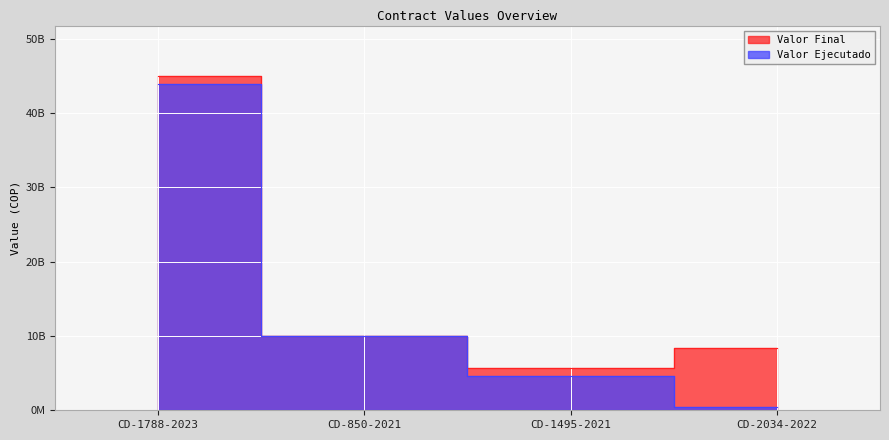

True or false: Valor Ejecutado and Valor Final cross at least once.

False